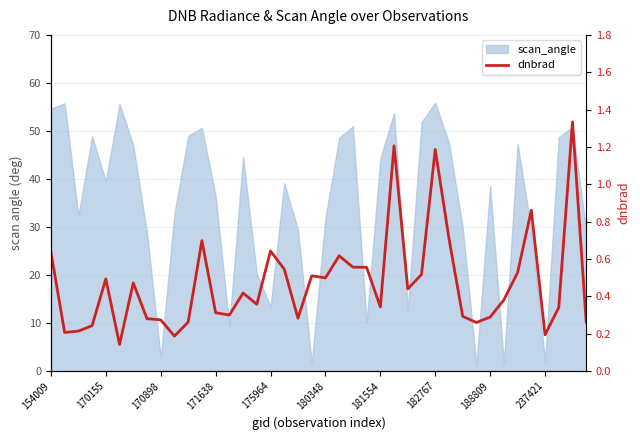

The value at 33 is 0.4. True or false?

True